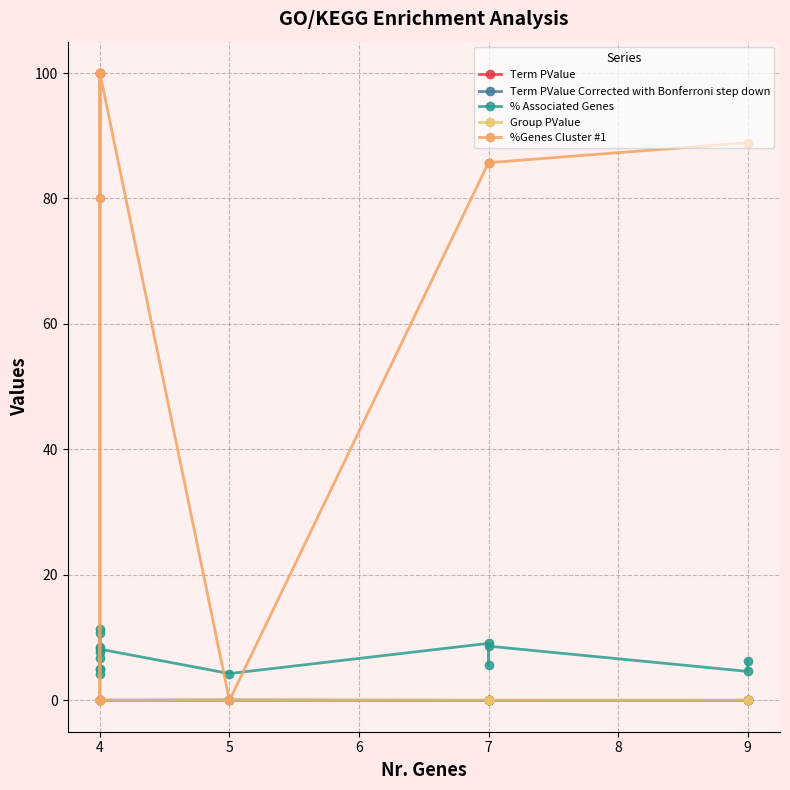

How many interior local valleys does the Group PValue series have?

1